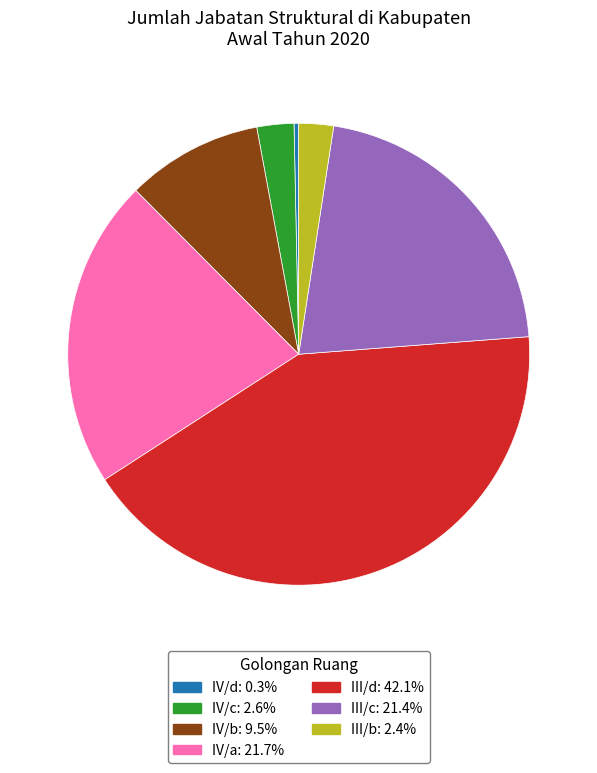

Do III/b and IV/c together represent more than half of the pie?

No